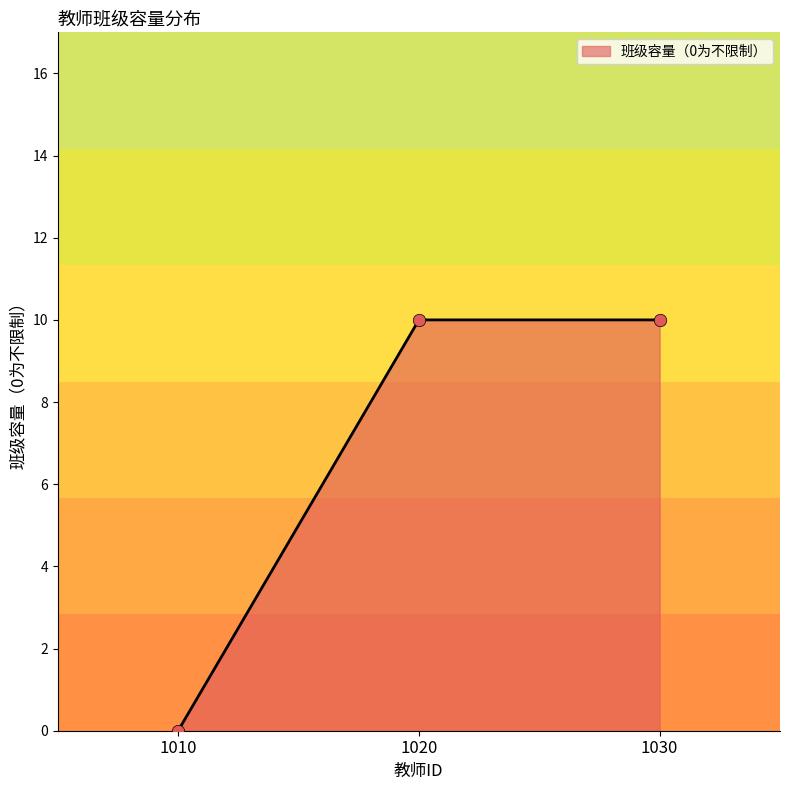

What is the change in value from 1010 to 1020?

+10